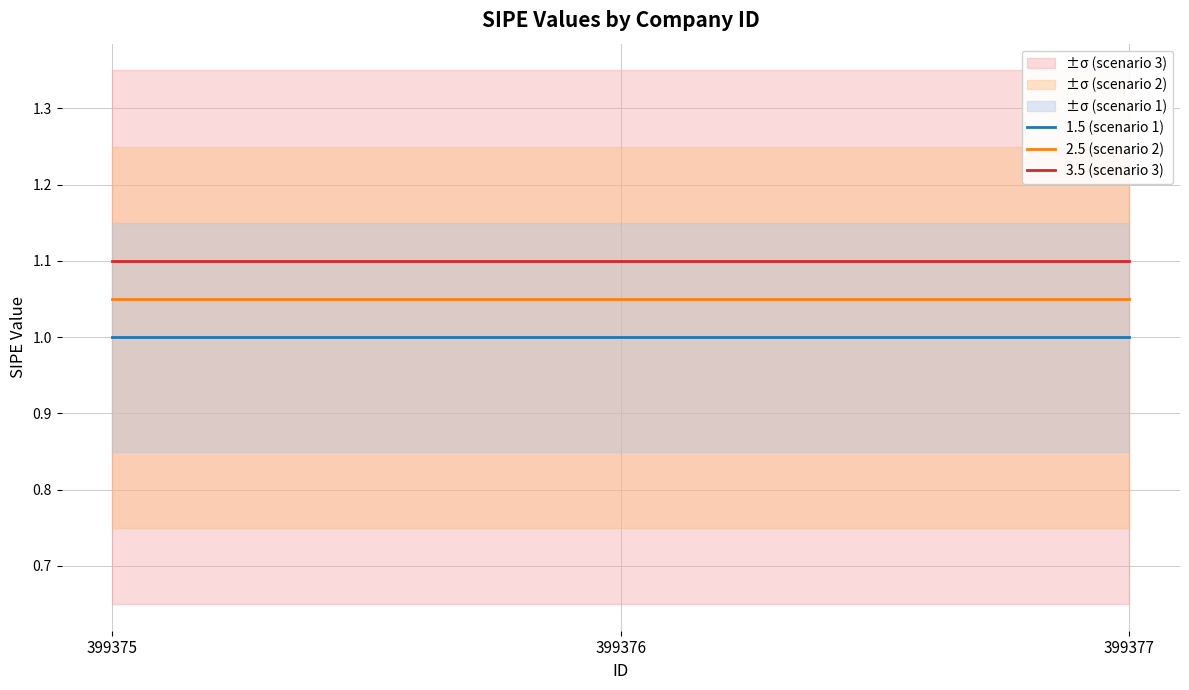

What is the maximum value for 2.5 (scenario 2)?

1.1